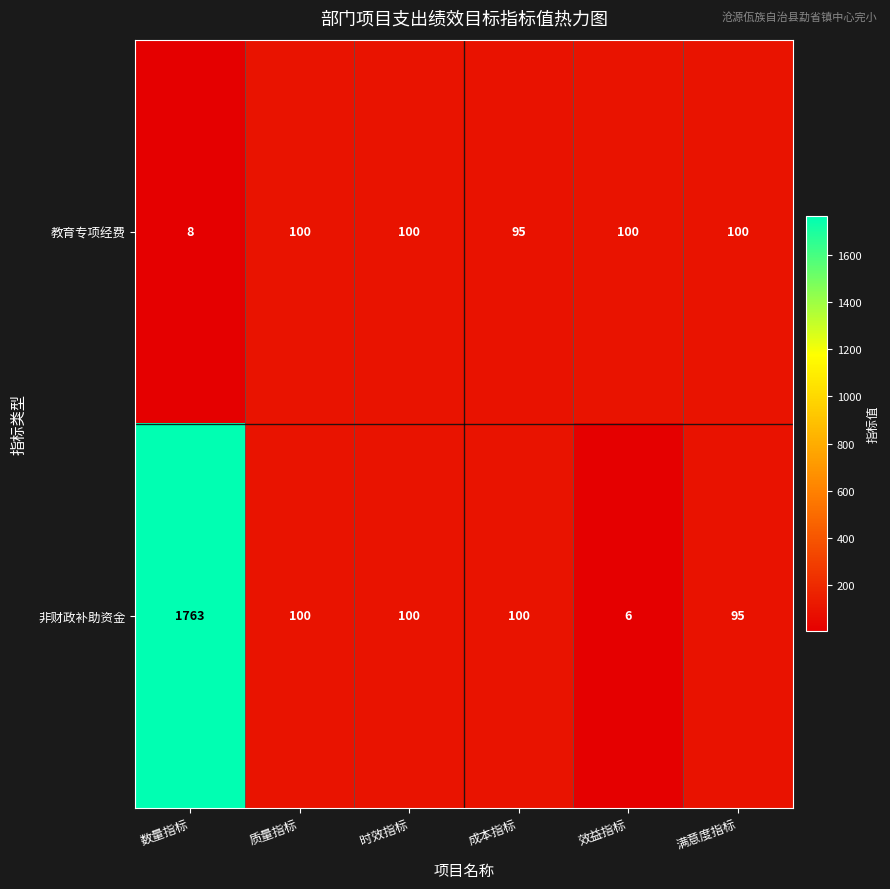

Which category has the highest value across all series?

数量指标